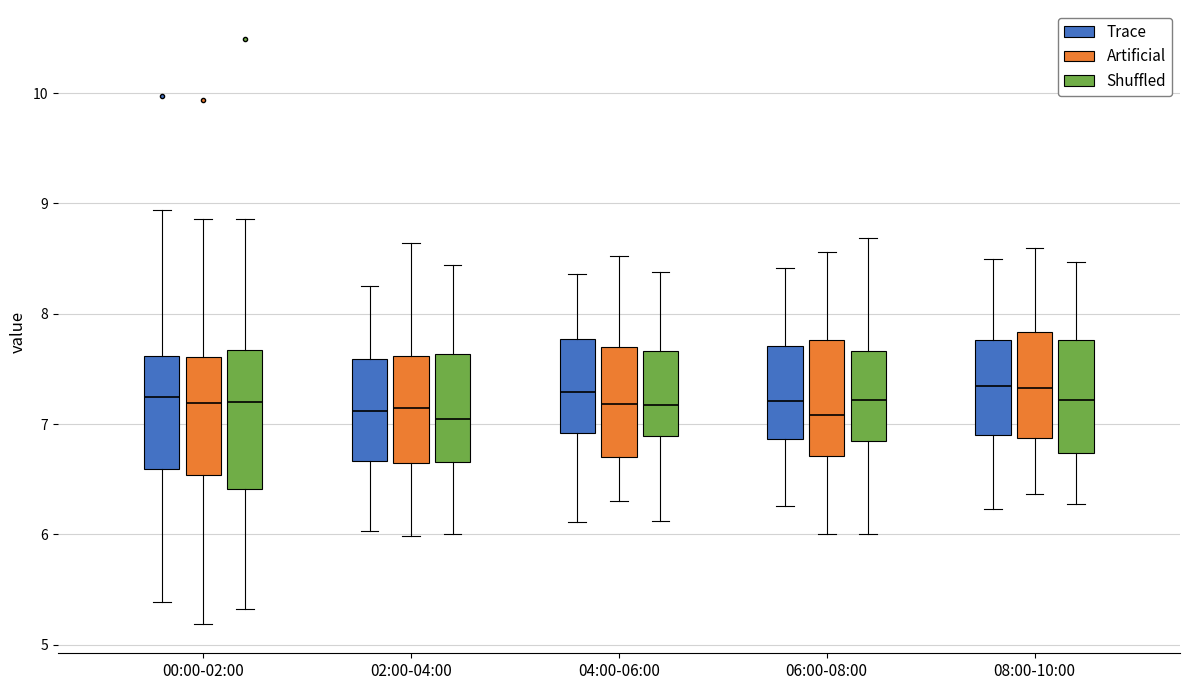

Reading left to right, read every box against the y-axis: the position of its median line, the range the box covers, and the ends of its whiskers. The values are not printed on the chart, so give them approximately, as read against the axis.

00:00-02:00 (Trace): median 7.2, box 6.6 to 7.6, whiskers 5.4 to 8.9
00:00-02:00 (Artificial): median 7.2, box 6.5 to 7.6, whiskers 5.2 to 8.9
00:00-02:00 (Shuffled): median 7.2, box 6.4 to 7.7, whiskers 5.3 to 8.9
02:00-04:00 (Trace): median 7.1, box 6.7 to 7.6, whiskers 6.0 to 8.3
02:00-04:00 (Artificial): median 7.1, box 6.7 to 7.6, whiskers 6.0 to 8.6
02:00-04:00 (Shuffled): median 7.0, box 6.7 to 7.6, whiskers 6.0 to 8.4
04:00-06:00 (Trace): median 7.3, box 6.9 to 7.8, whiskers 6.1 to 8.4
04:00-06:00 (Artificial): median 7.2, box 6.7 to 7.7, whiskers 6.3 to 8.5
04:00-06:00 (Shuffled): median 7.2, box 6.9 to 7.7, whiskers 6.1 to 8.4
06:00-08:00 (Trace): median 7.2, box 6.9 to 7.7, whiskers 6.3 to 8.4
06:00-08:00 (Artificial): median 7.1, box 6.7 to 7.8, whiskers 6.0 to 8.6
06:00-08:00 (Shuffled): median 7.2, box 6.8 to 7.7, whiskers 6.0 to 8.7
08:00-10:00 (Trace): median 7.3, box 6.9 to 7.8, whiskers 6.2 to 8.5
08:00-10:00 (Artificial): median 7.3, box 6.9 to 7.8, whiskers 6.4 to 8.6
08:00-10:00 (Shuffled): median 7.2, box 6.7 to 7.8, whiskers 6.3 to 8.5